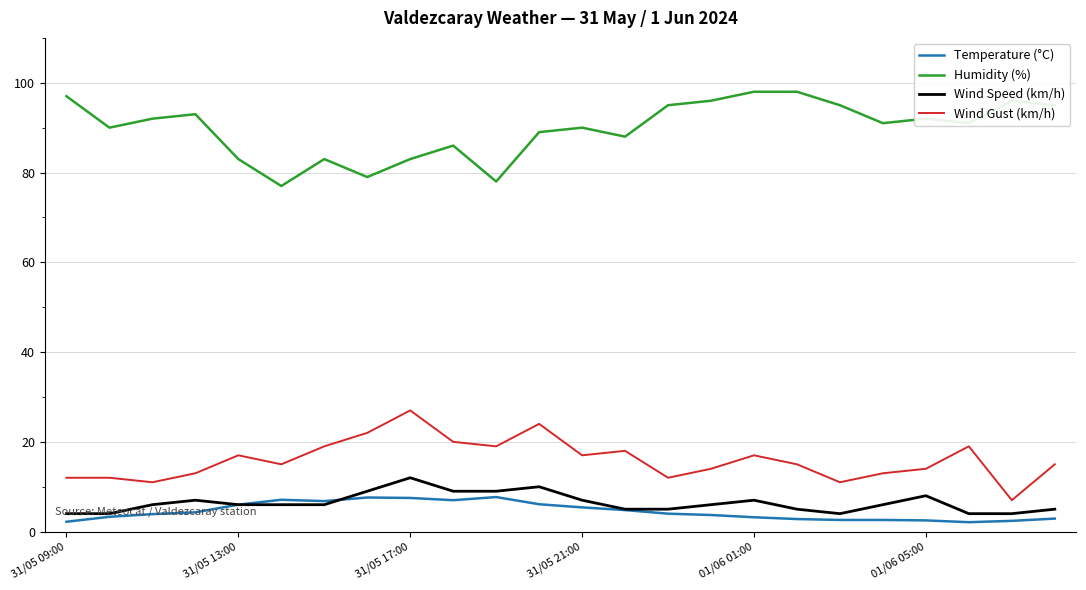

What is the lowest value of the Wind Speed (km/h) series?

4.0